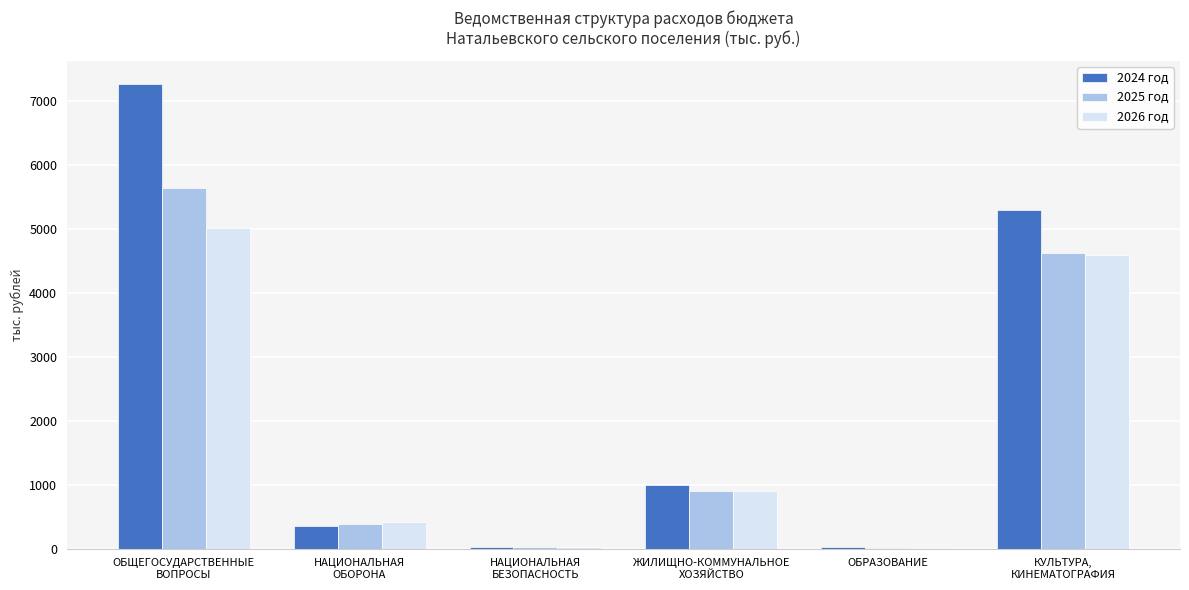

What is the maximum value for 2026 год?

5002.6